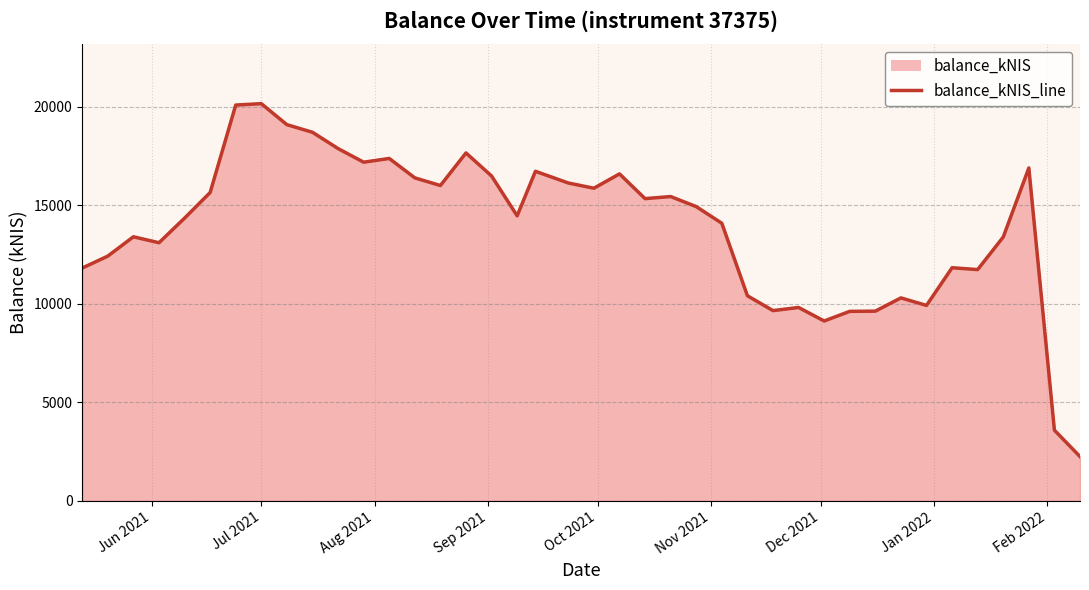

What is the smallest value displayed?

2246.4